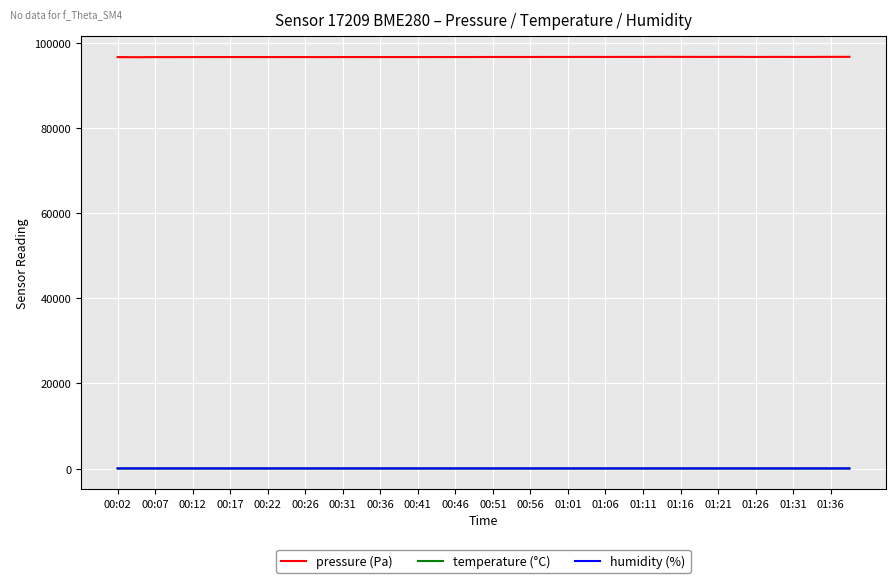

Which series has the widest spread of values?

pressure (Pa)